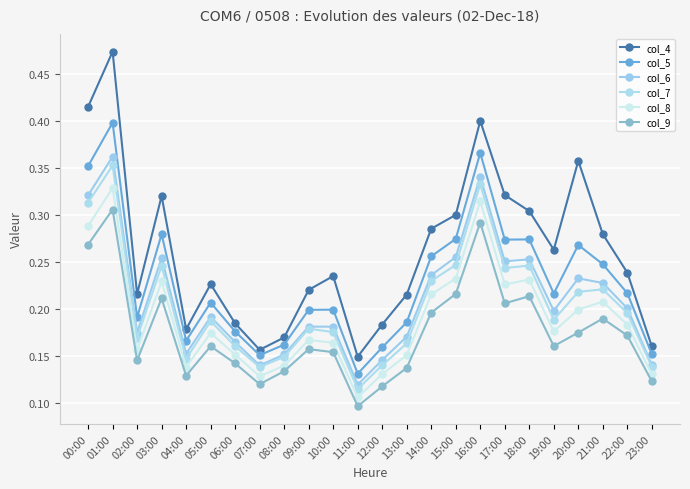

The col_8 series shows 0.3 at 00:00. True or false?

True